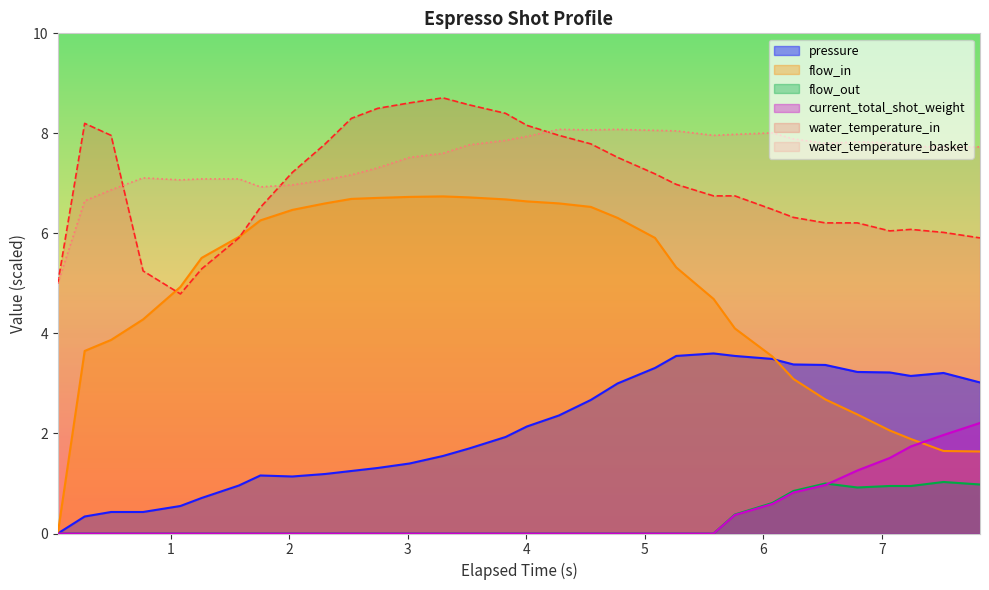

Read the water_temperature_in value at 4.544.

7.8